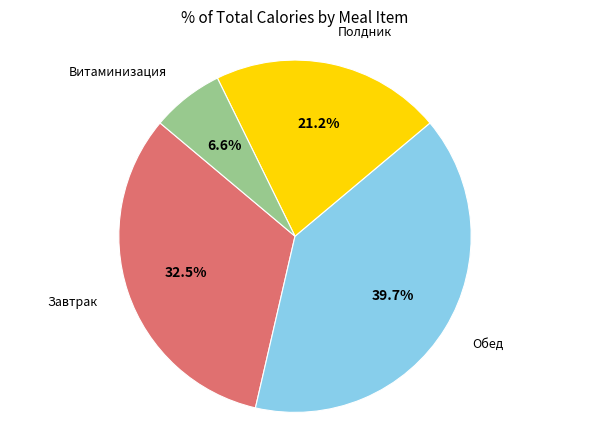

Is there a majority slice in this chart?

No